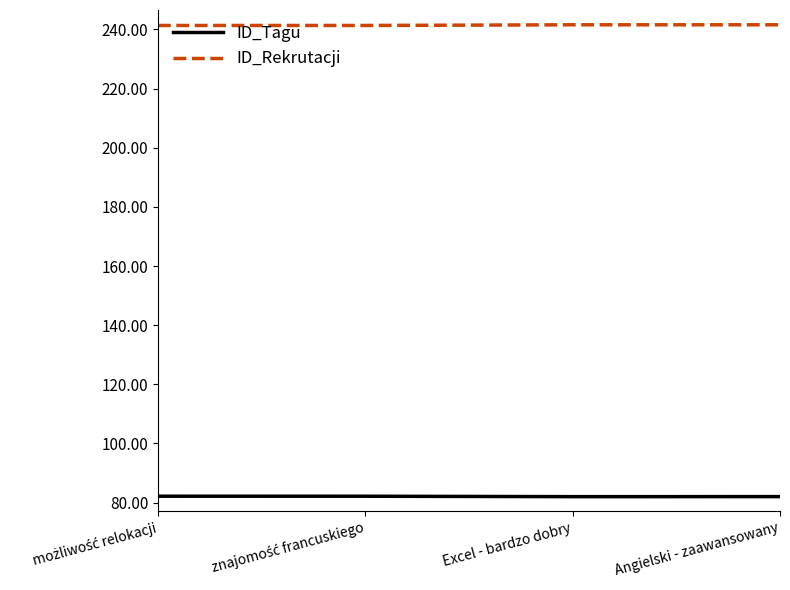

What value does the ID_Tagu series have at Excel - bardzo dobry?

82.0